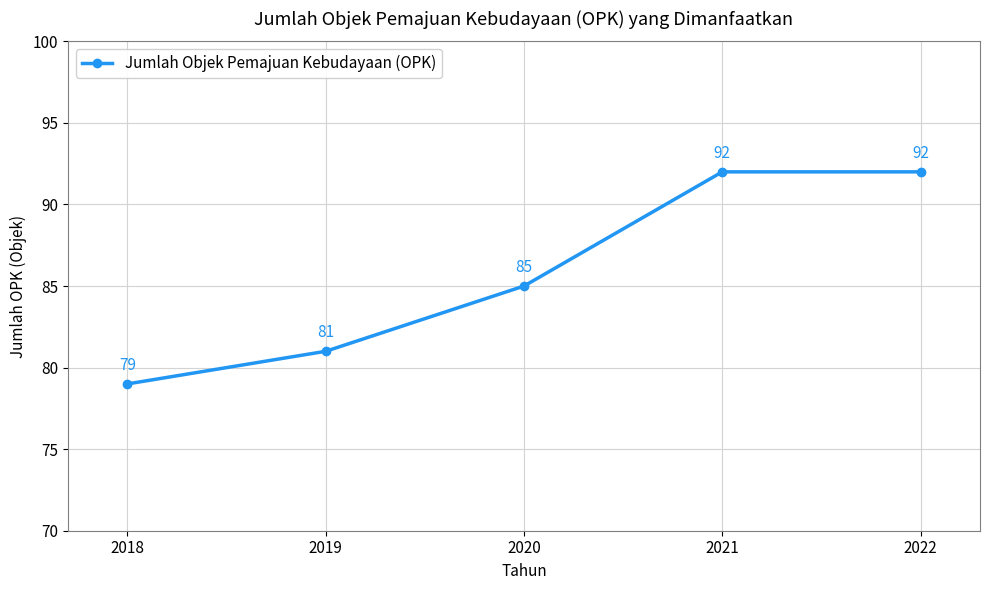

Approximately how many times larger is the value at 2020 compared to 2019?

1.0